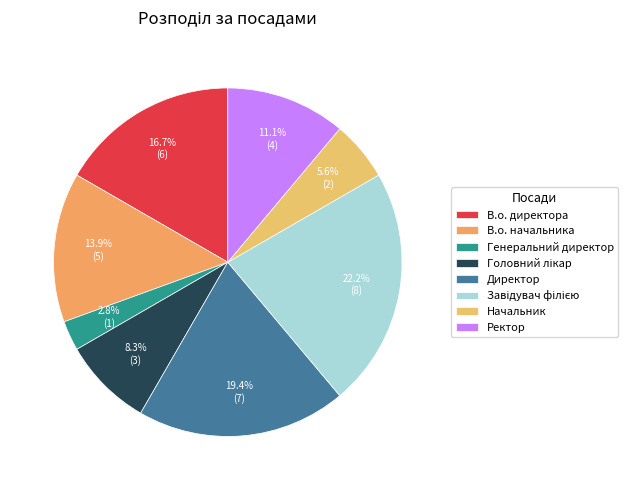

Approximately how many times larger is the value at Ректор compared to В.о. начальника?

0.8